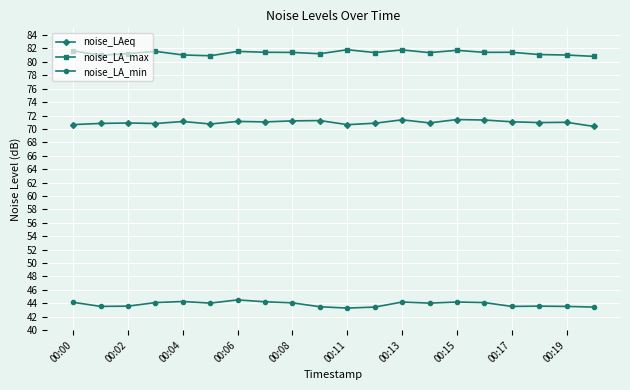

What is the value of the noise_LA_max point at the 7th from the left?

81.6